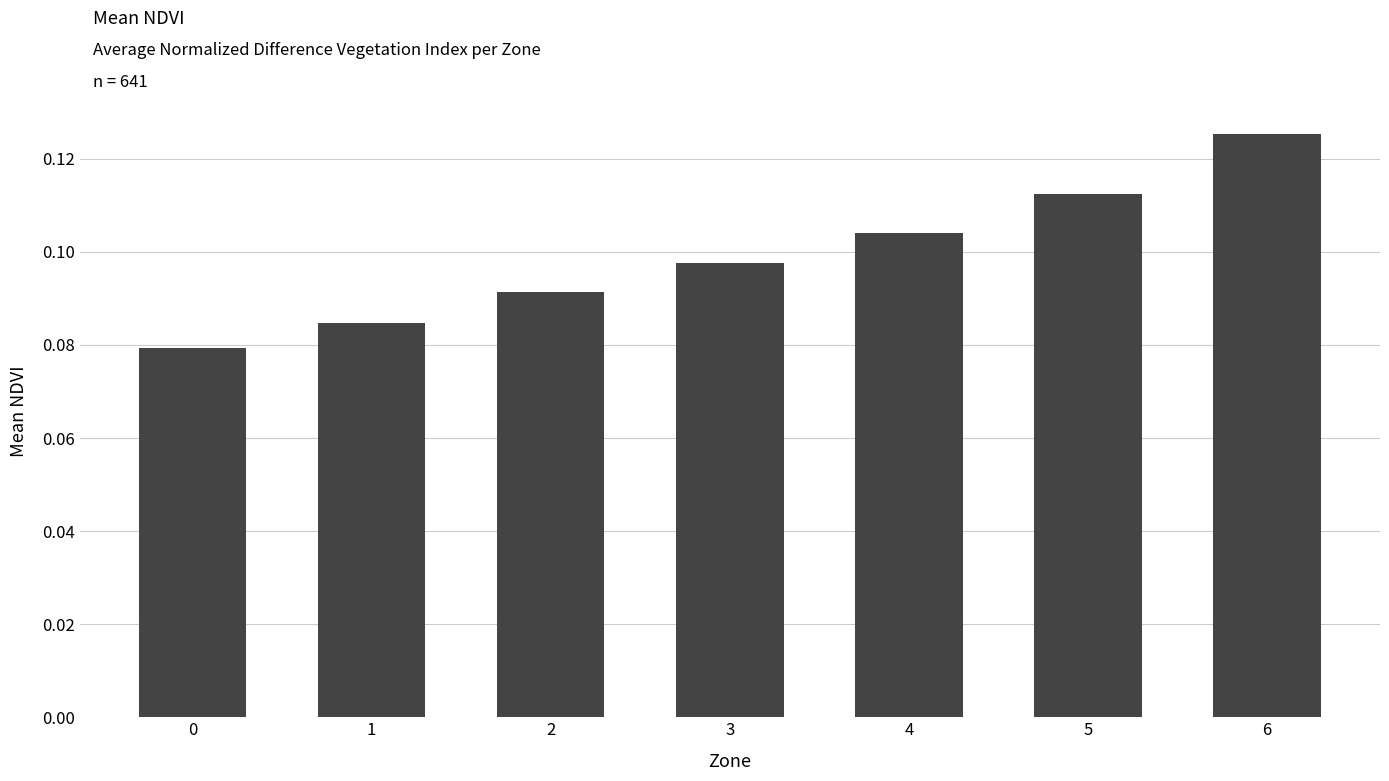

Rank the categories by value from lowest to highest.

0, 1, 2, 3, 4, 5, 6